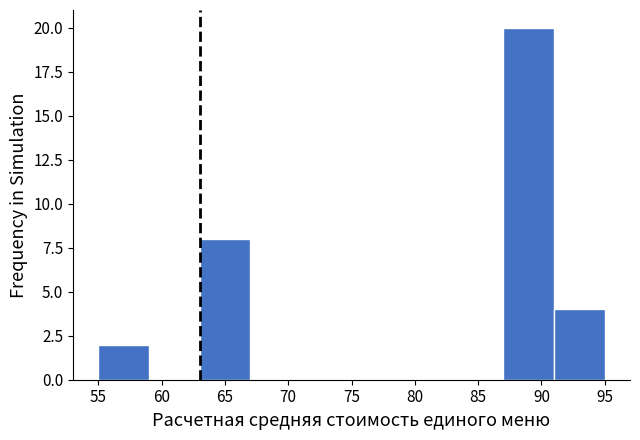

Reading left to right, transcribe this chart: for each bar, give the range it covers on the x-axis and its height. The values are not printed on the chart, so give them approximately, as read against the axis.

55 to 59: 2
59 to 63: 0
63 to 67: 8
67 to 71: 0
71 to 75: 0
75 to 79: 0
79 to 83: 0
83 to 87: 0
87 to 91: 20
91 to 95: 4